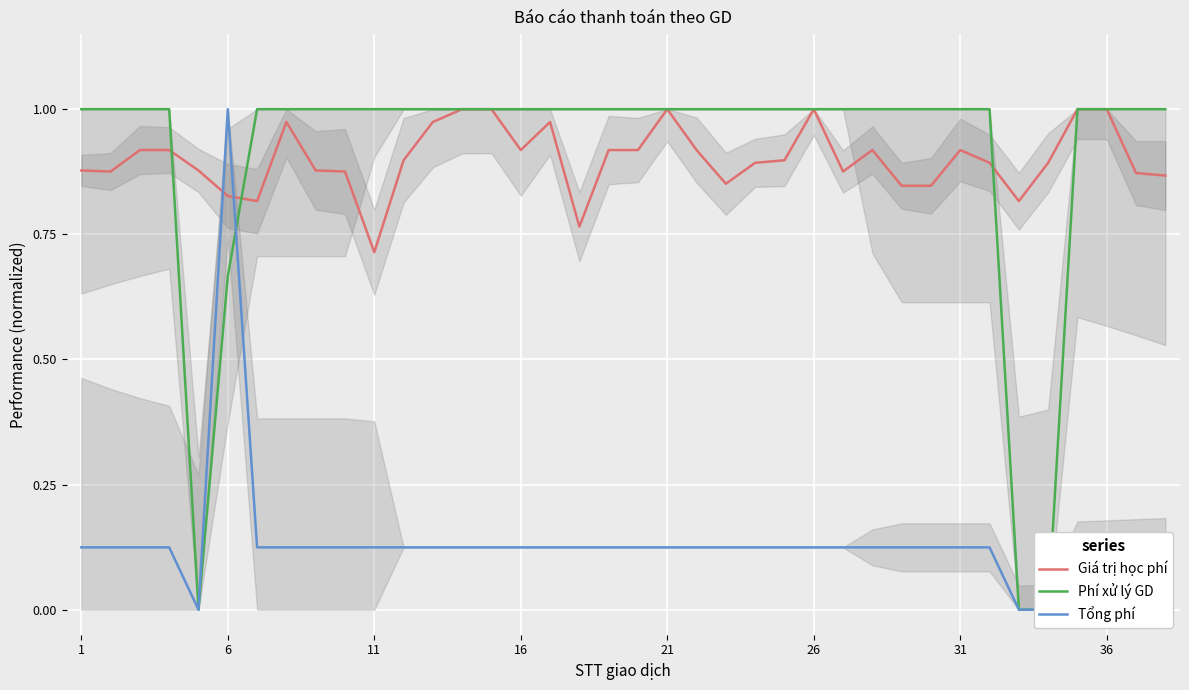

Rank the series by their maximum value, from lowest to highest.

Giá trị học phí, Phí xử lý GD, Tổng phí